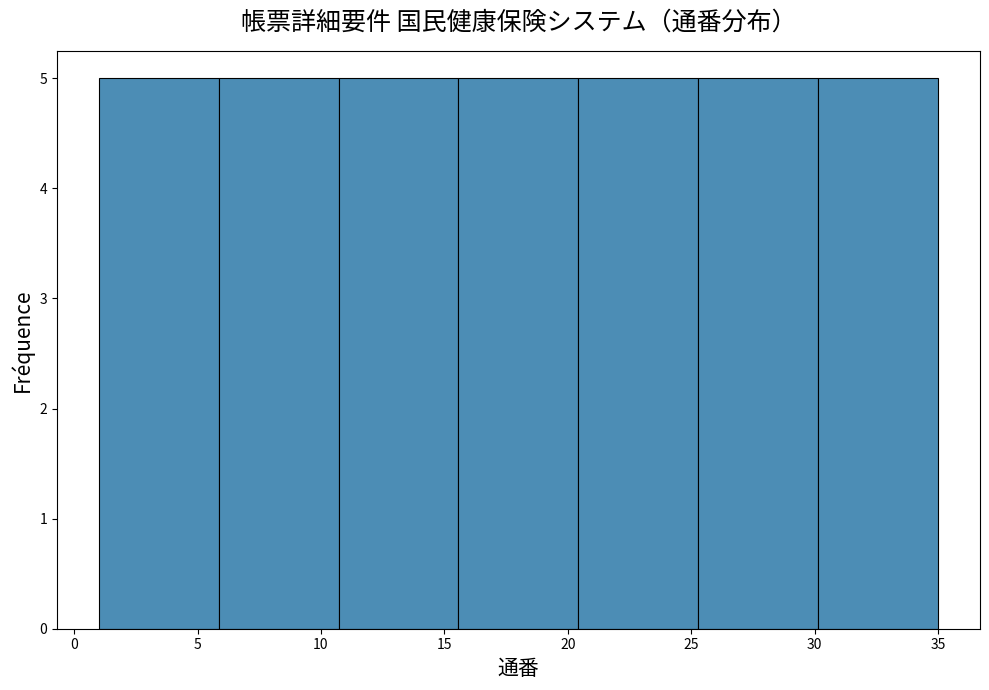

Reading left to right, list every bar in this chart as the range it spans on the x-axis followed by its height. Neither the bar edges nor the heights are printed on the chart, so give them approximately, as read against the axes.

1.0 to 6.0: 5
6.0 to 10.5: 5
10.5 to 15.5: 5
15.5 to 20.5: 5
20.5 to 25.5: 5
25.5 to 30.0: 5
30.0 to 35.0: 5